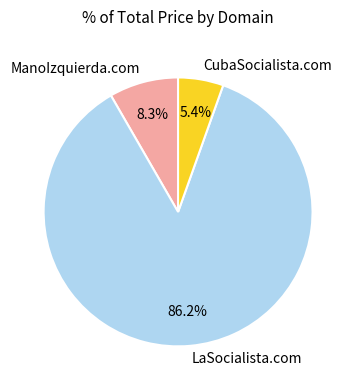

The LaSocialista.com slice represents 77% of the pie. True or false?

False